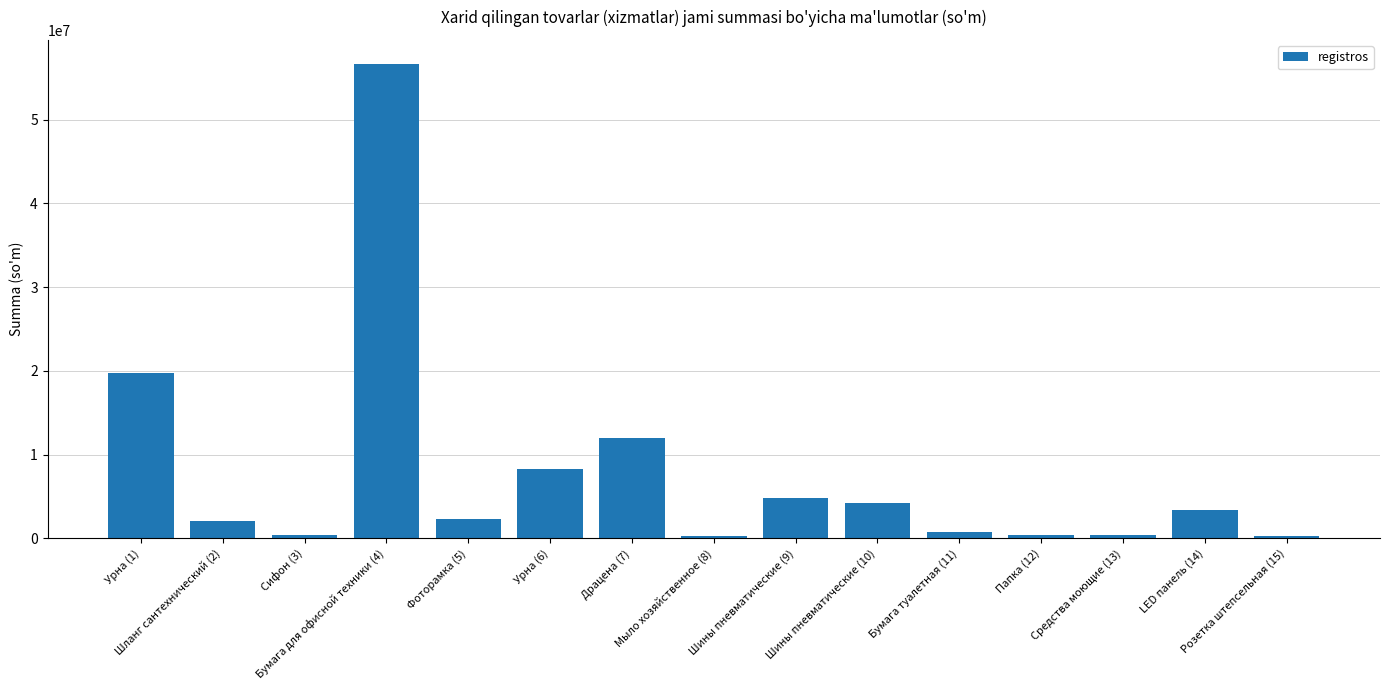

Read the value at Бумага для офисной техники (4).

56700000